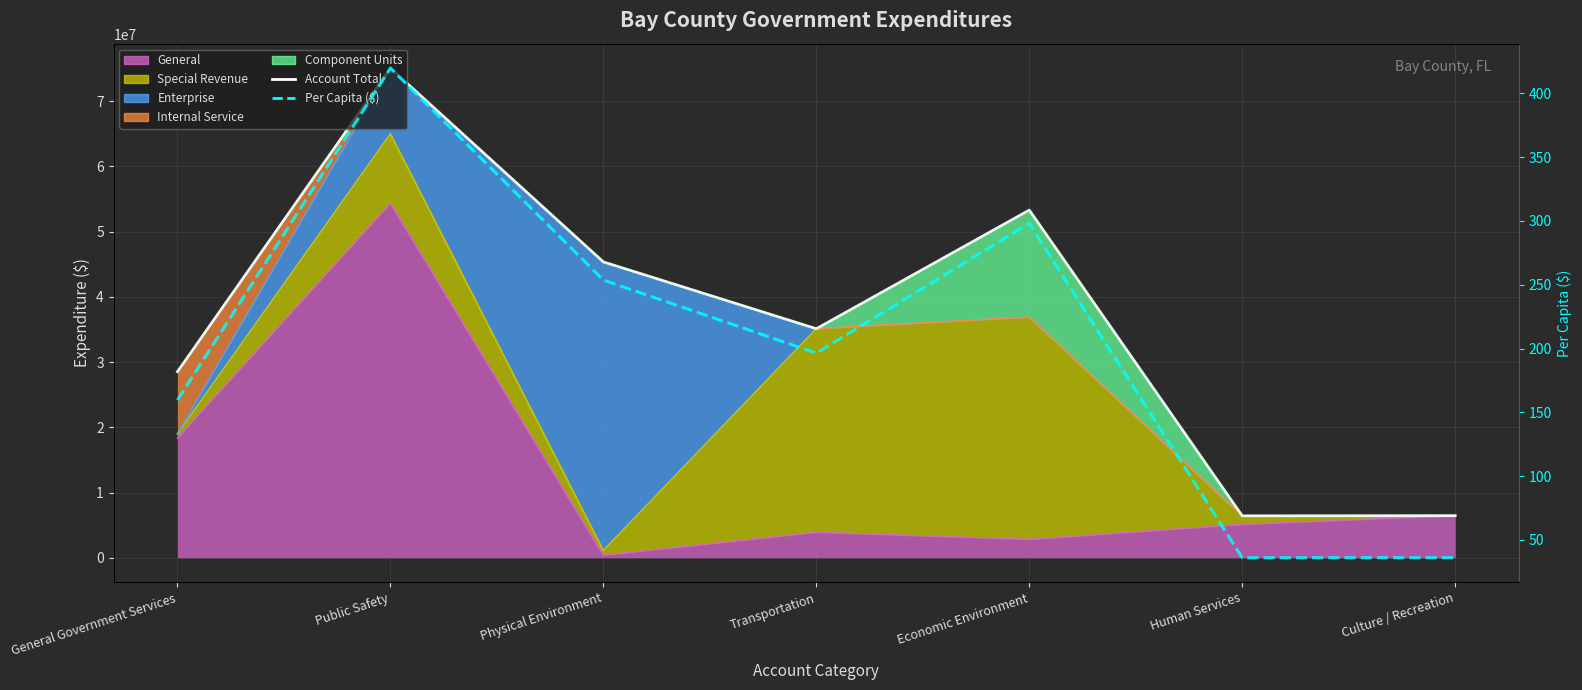

Reading left to right, list all the values displayed in this chart.

Account Total: General Government Services=28535435.0	Public Safety=75074216.0	Physical Environment=45361494.0	Transportation=35119174.0	Economic Environment=53315900.0	Human Services=6431248.0	Culture / Recreation=6448256.0
Per Capita ($): General Government Services=159.6	Public Safety=419.8	Physical Environment=253.7	Transportation=196.4	Economic Environment=298.1	Human Services=36.0	Culture / Recreation=36.1